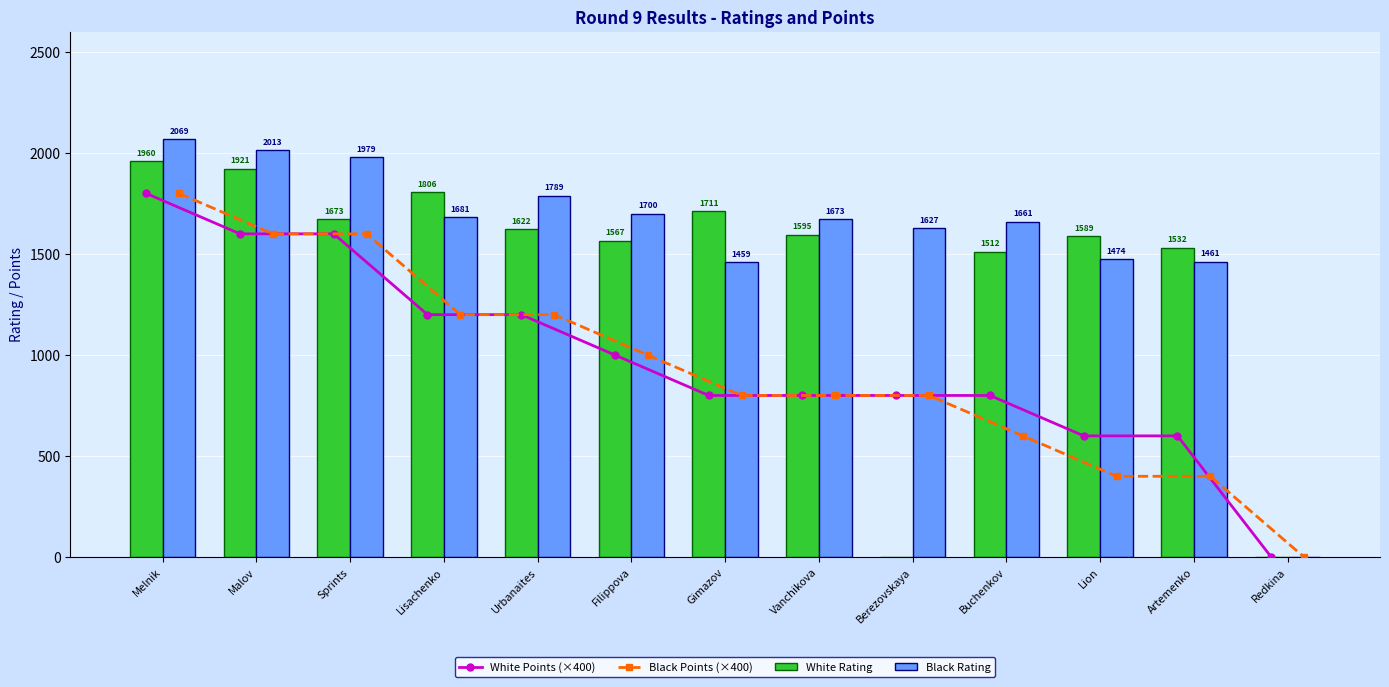

Reading left to right, what are all the values shown in this chart?

White Points (×400): Melnik=1800	Malov=1600	Sprints=1600	Lisachenko=1200	Urbanaites=1200	Filippova=1000	Gimazov=800	Vanchikova=800	Berezovskaya=800	Buchenkov=800	Lion=600	Artemenko=600	Redkina=0
Black Points (×400): Melnik=1800	Malov=1600	Sprints=1600	Lisachenko=1200	Urbanaites=1200	Filippova=1000	Gimazov=800	Vanchikova=800	Berezovskaya=800	Buchenkov=600	Lion=400	Artemenko=400	Redkina=0
White Rating: Melnik=1960	Malov=1921	Sprints=1673	Lisachenko=1806	Urbanaites=1622	Filippova=1567	Gimazov=1711	Vanchikova=1595	Berezovskaya=0	Buchenkov=1512	Lion=1589	Artemenko=1532	Redkina=0
Black Rating: Melnik=2069	Malov=2013	Sprints=1979	Lisachenko=1681	Urbanaites=1789	Filippova=1700	Gimazov=1459	Vanchikova=1673	Berezovskaya=1627	Buchenkov=1661	Lion=1474	Artemenko=1461	Redkina=0